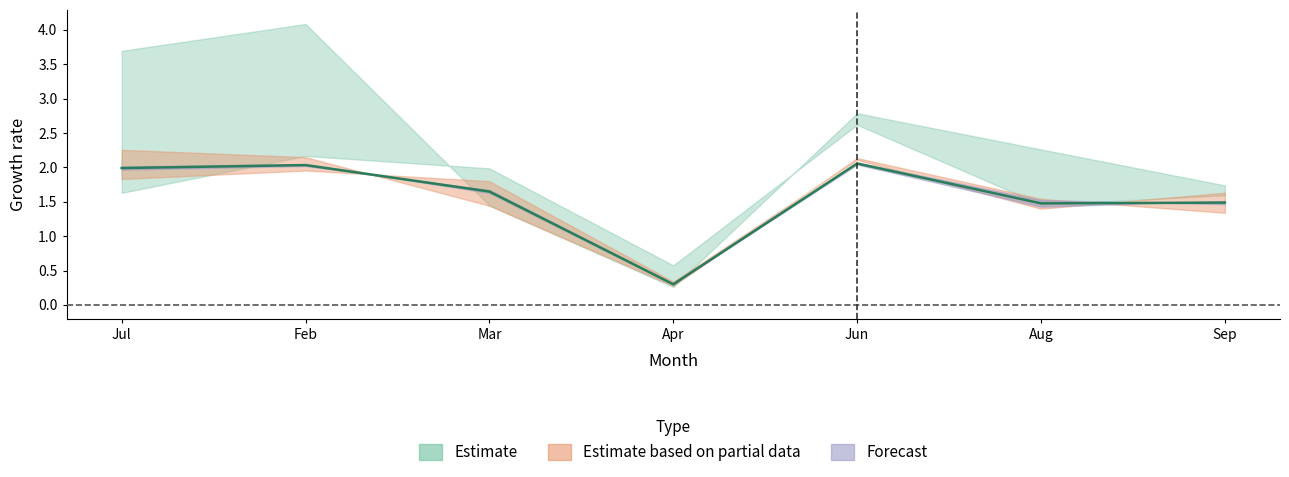

What is the total value across all series at Sep?

9.3